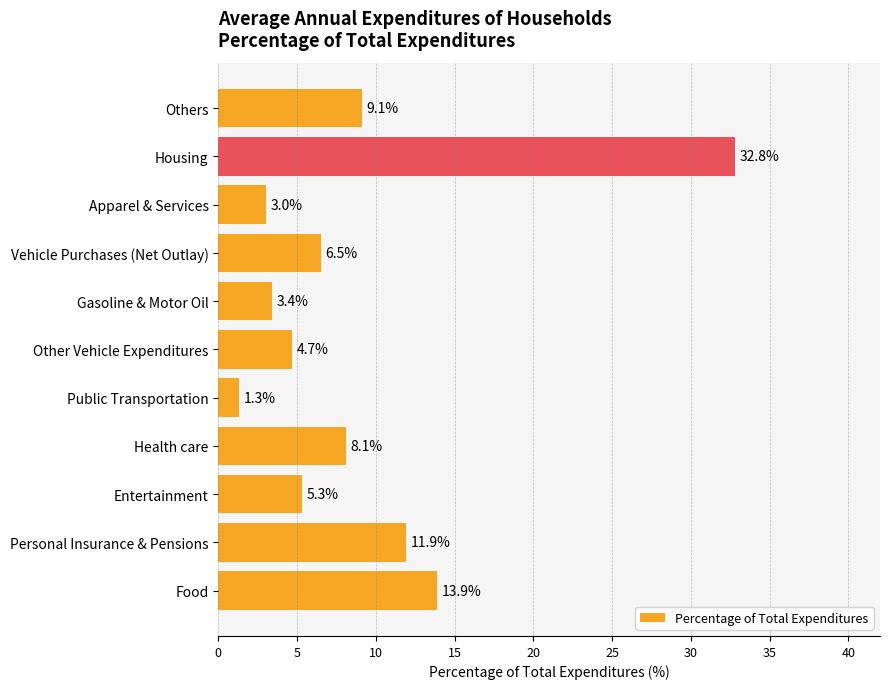

How many data points are less than 6?

5